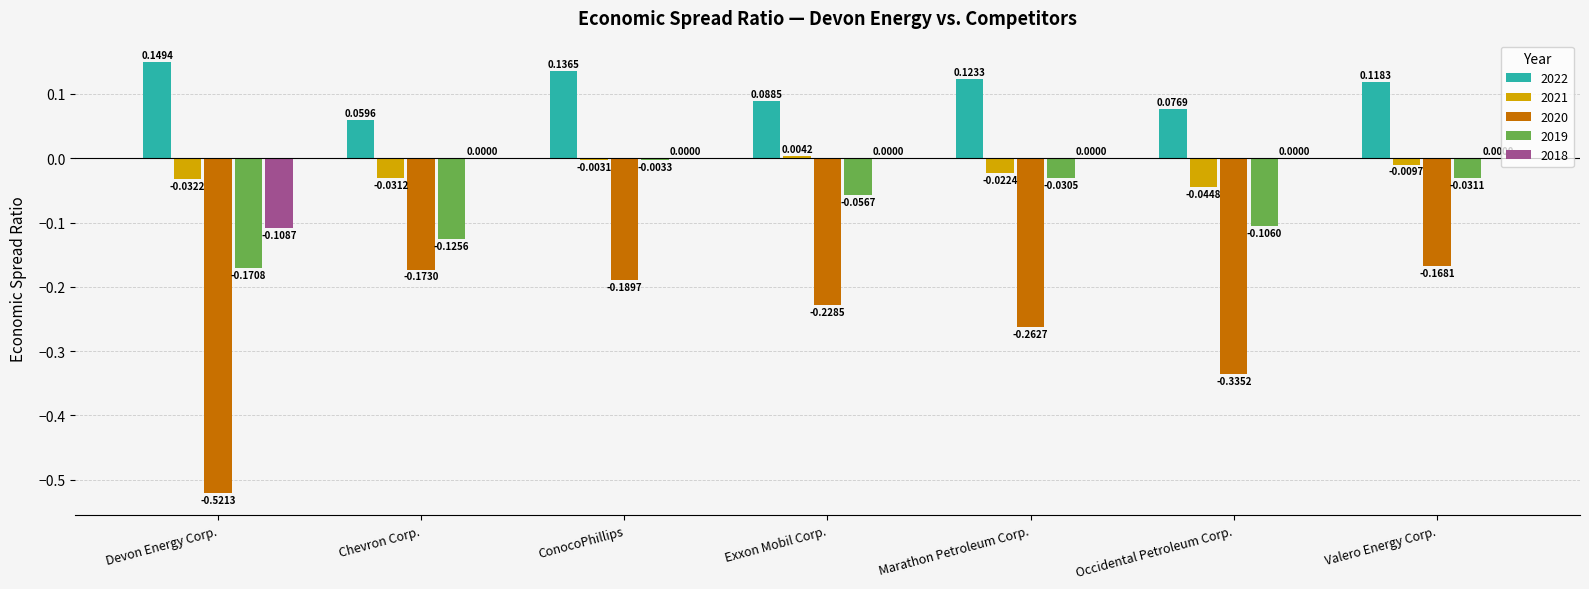

What is the sum of the 2020 values at Valero Energy Corp. and Marathon Petroleum Corp.?

-0.4